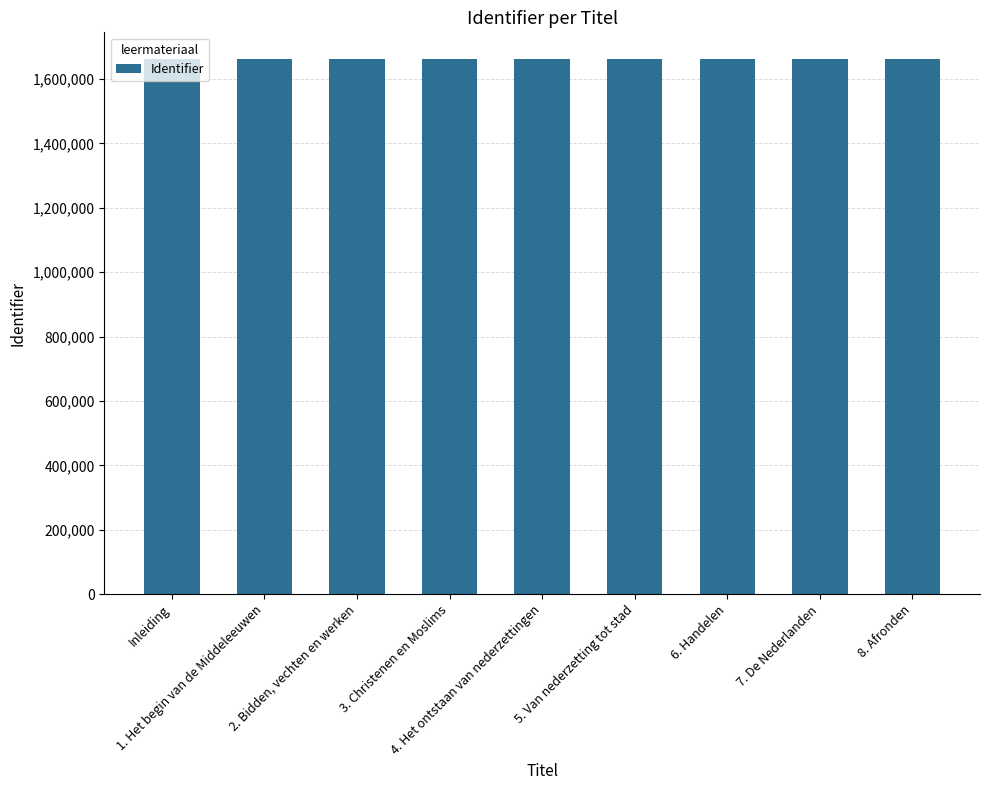

What value does the data have at 4. Het ontstaan van nederzettingen?

1662080